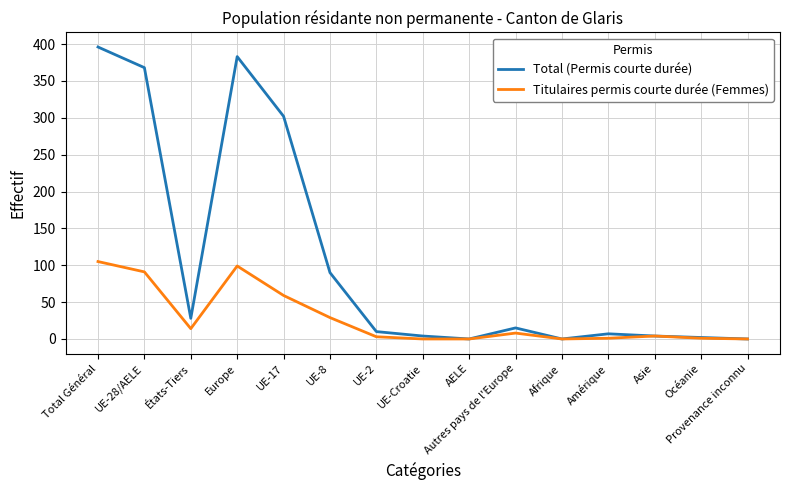

The value of Total (Permis courte durée) at Afrique is 0. True or false?

True